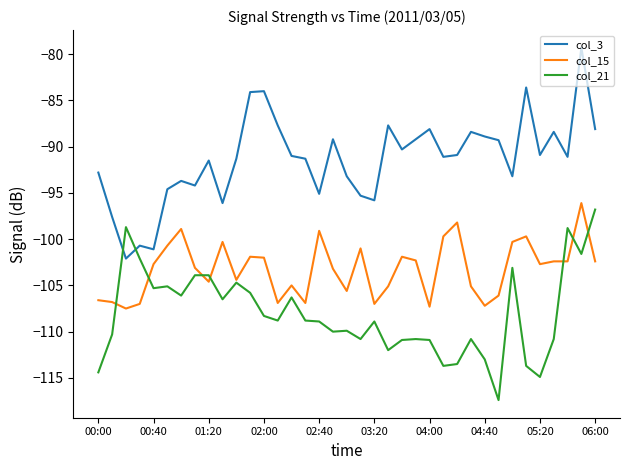

What is the difference between the maximum and minimum values in the col_21 series?

20.6